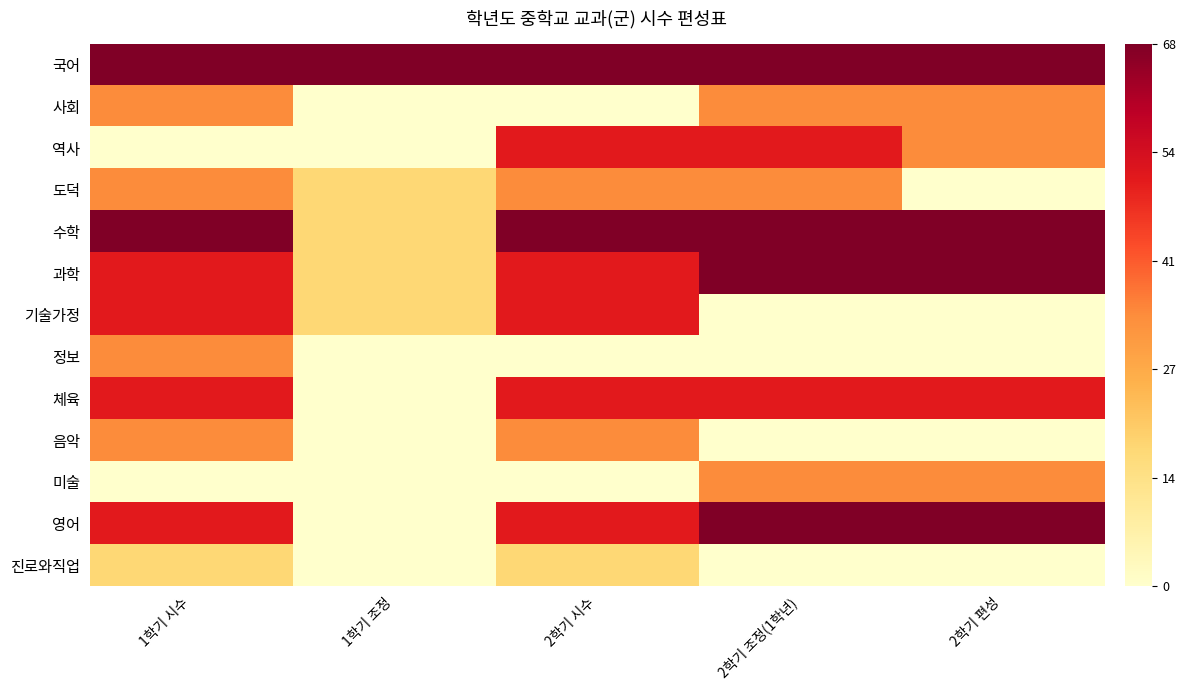

What is the spread (max minus min) of values at 1학기 시수?

68